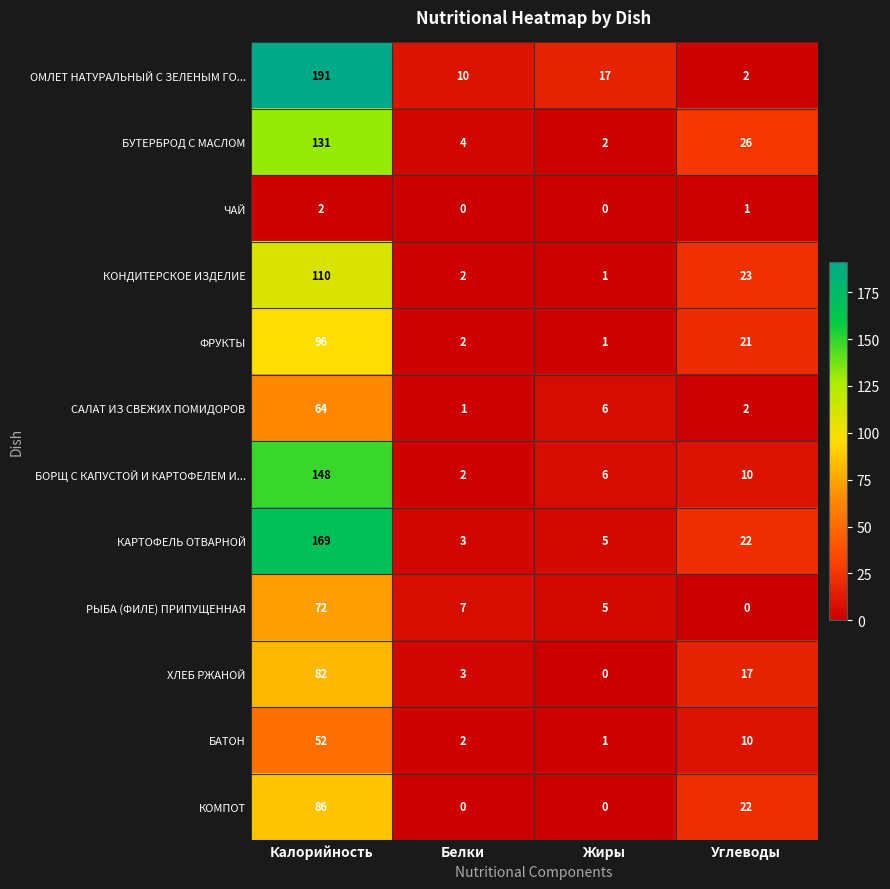

At which category is the sum across all series the highest?

Калорийность